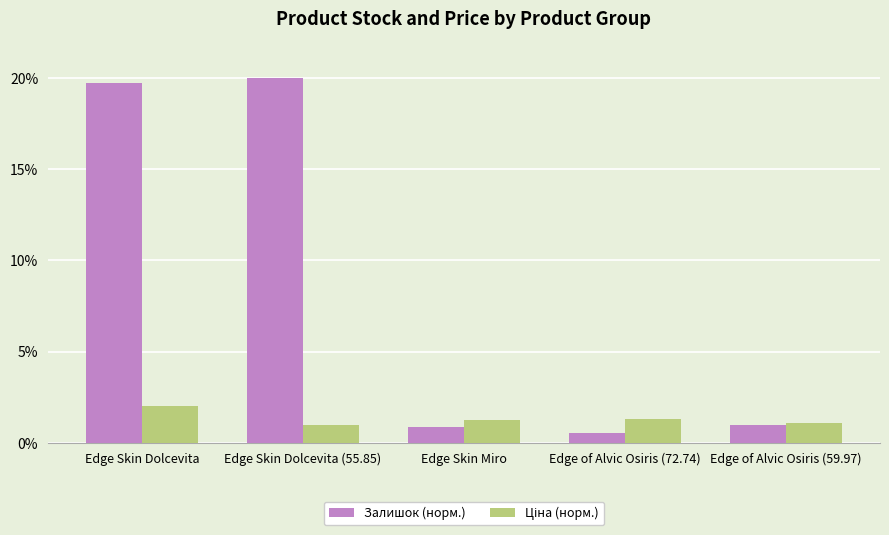

At which category does the chart reach its minimum across all series?

Edge of Alvic Osiris (72.74)